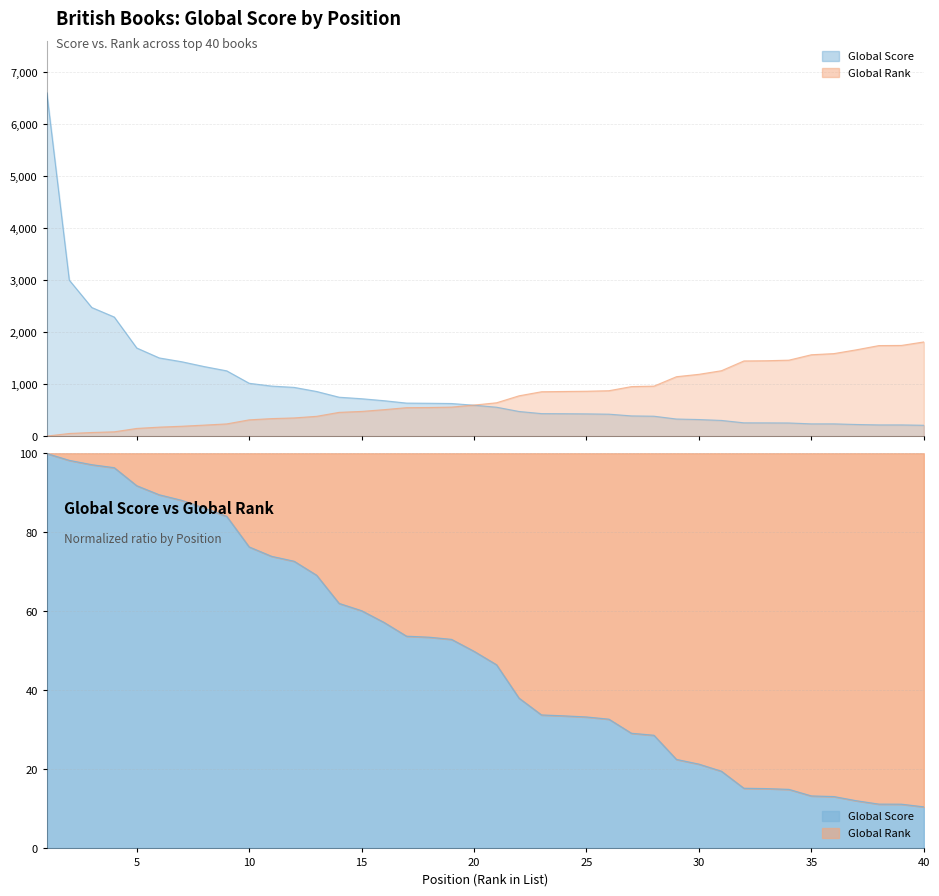

True or false: Global Score has more than 1 interior local peaks.

False